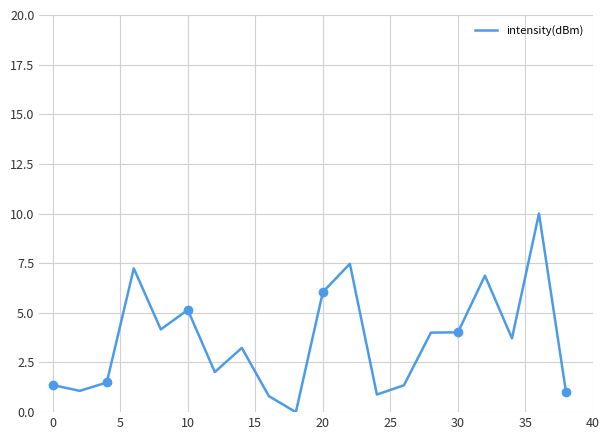

What is the maximum value for intensity(dBm)?

10.0